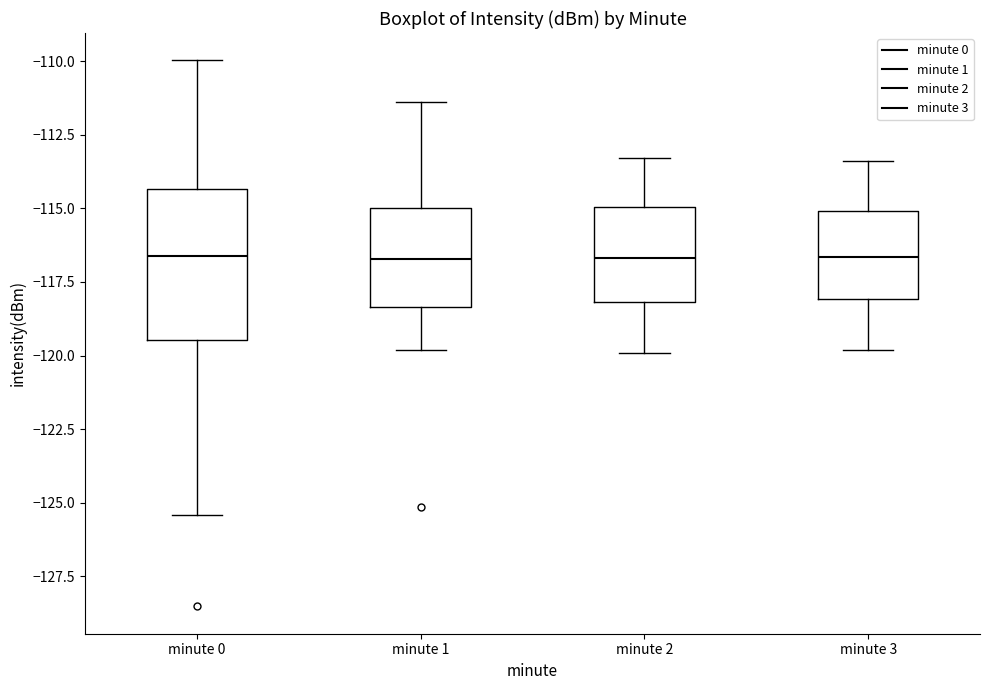

Reading left to right, read every box against the y-axis: the position of its median line, the range the box covers, and the ends of its whiskers. The values are not printed on the chart, so give them approximately, as read against the axis.

minute 0: median -116.5, box -119.5 to -114.5, whiskers -125.5 to -110.0
minute 1: median -116.5, box -118.5 to -115.0, whiskers -120.0 to -111.5
minute 2: median -116.5, box -118.0 to -115.0, whiskers -120.0 to -113.5
minute 3: median -116.5, box -118.0 to -115.0, whiskers -120.0 to -113.5